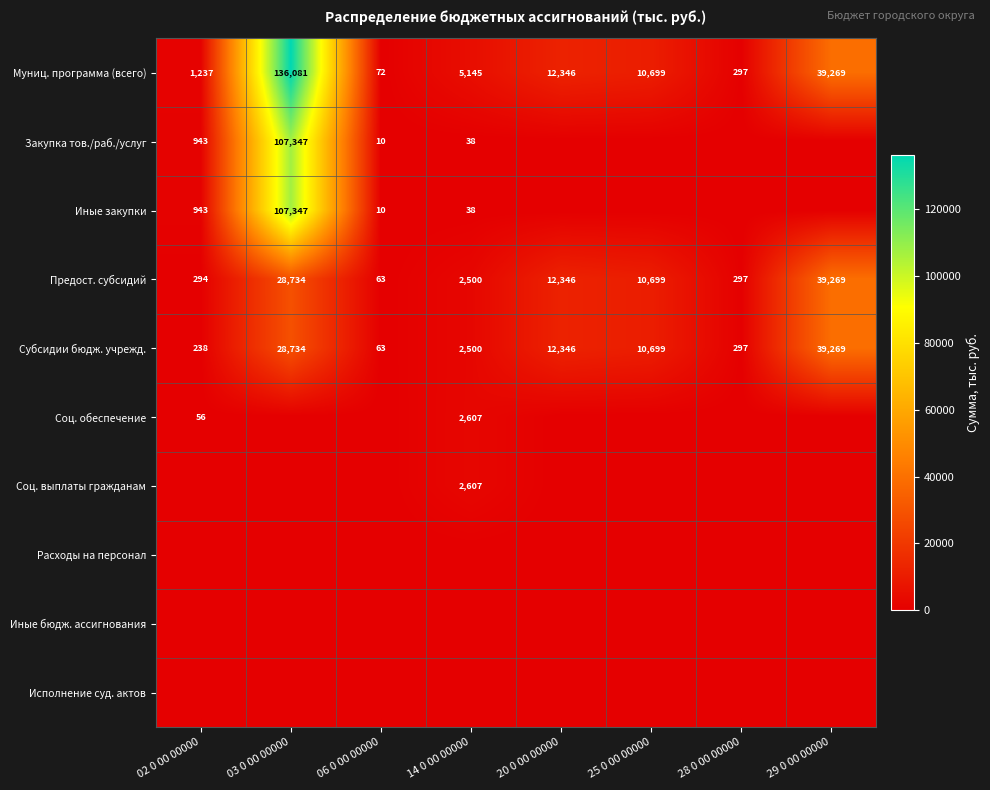

Is the value of Соц. обеспечение at 14 0 00 00000 greater than the value of Субсидии бюдж. учрежд. at 02 0 00 00000?

Yes